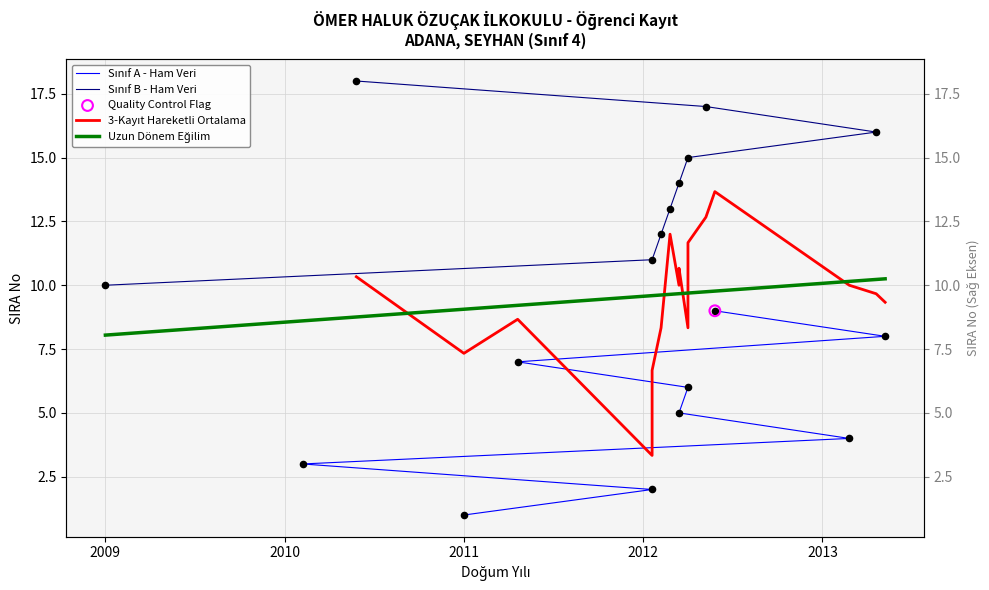

Which series contains the lowest Y value?

Sınıf A - SIRA